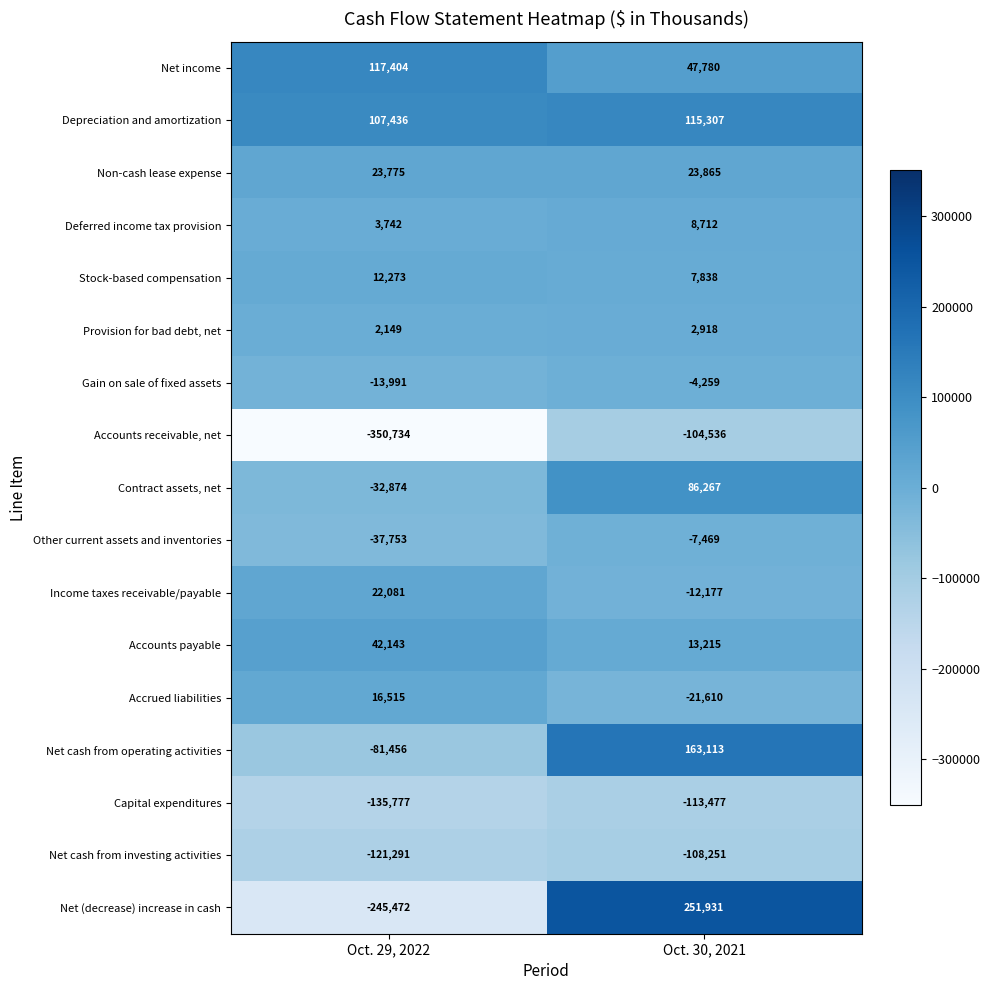

At which category is the sum across all series the highest?

Oct. 30, 2021